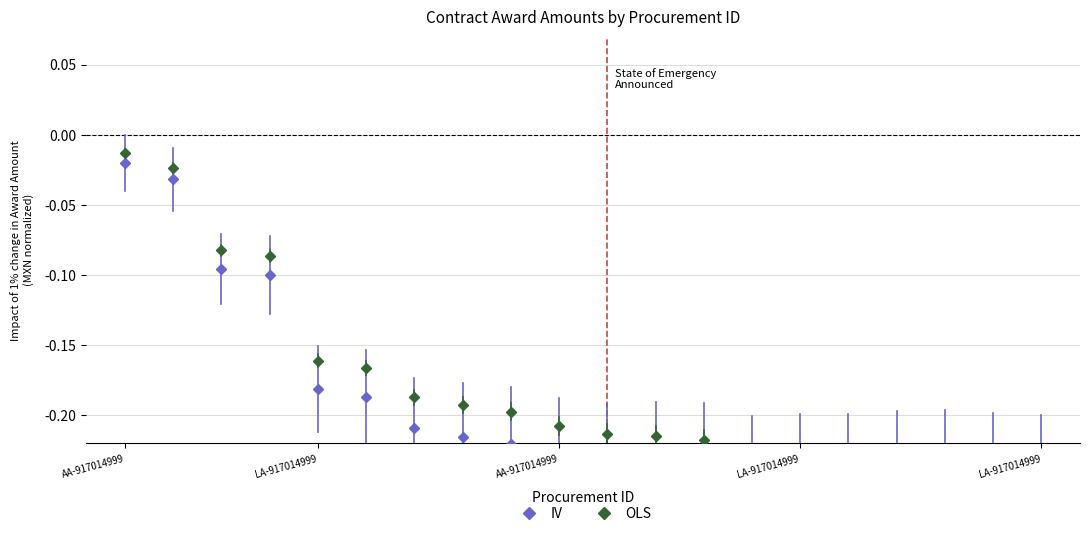

List the series in order of their peak value, highest first.

OLS, IV